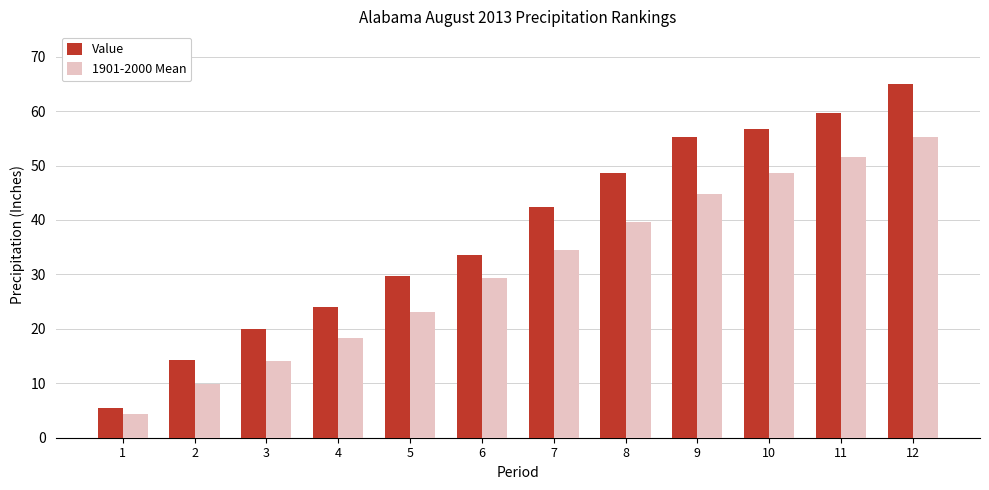

What is the sum of the Value values at 2 and 4?

38.2